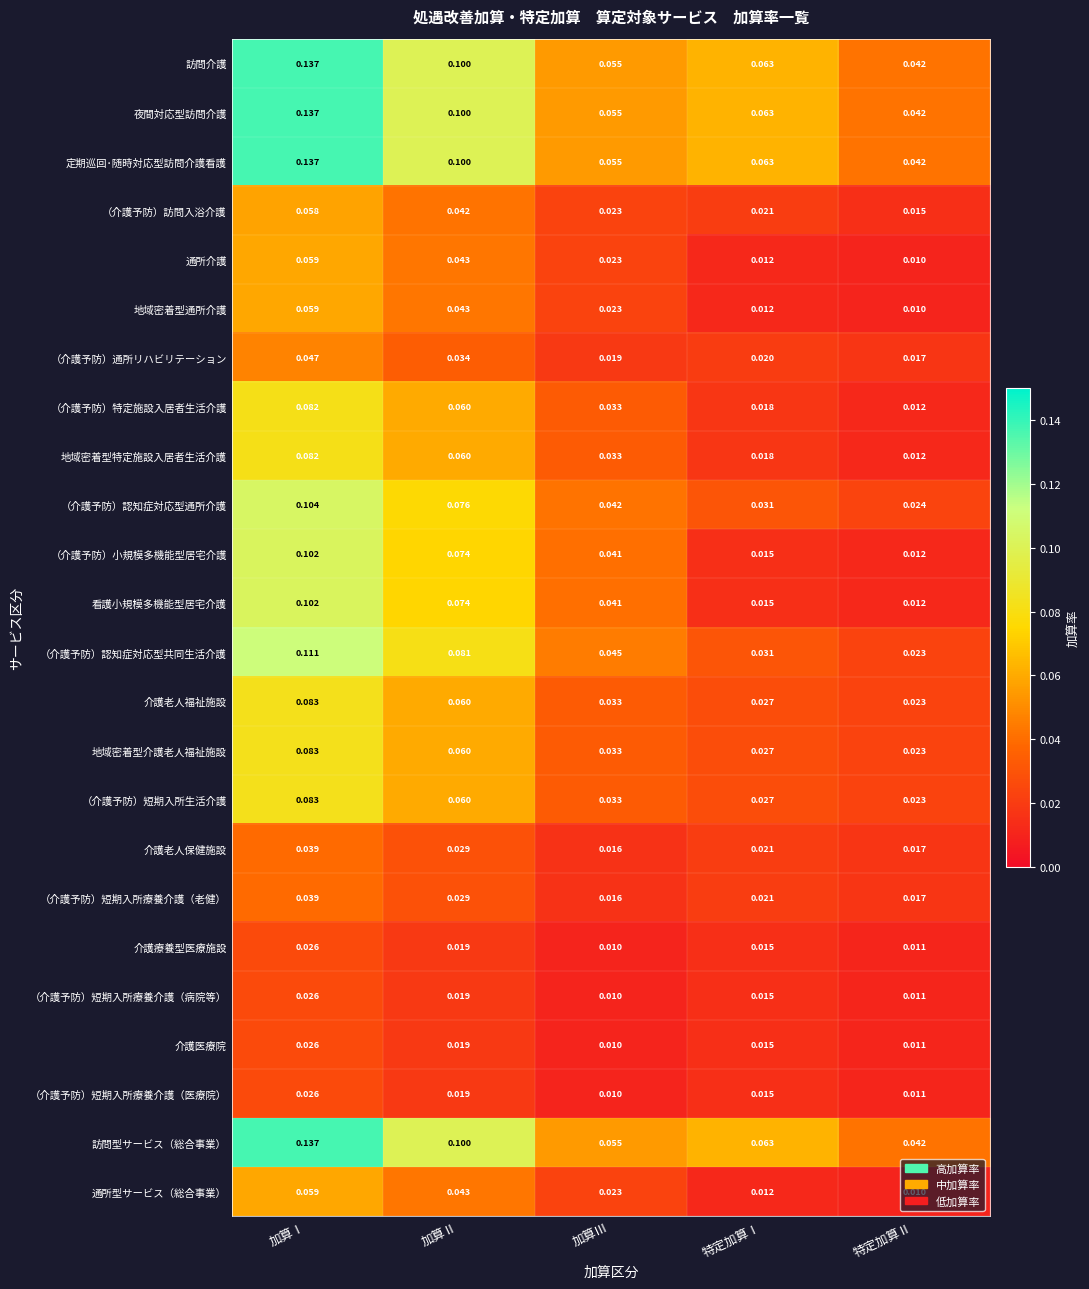

Is the value of 通所介護 at 加算Ⅱ greater than the value of 介護療養型医療施設 at 加算Ⅲ?

Yes